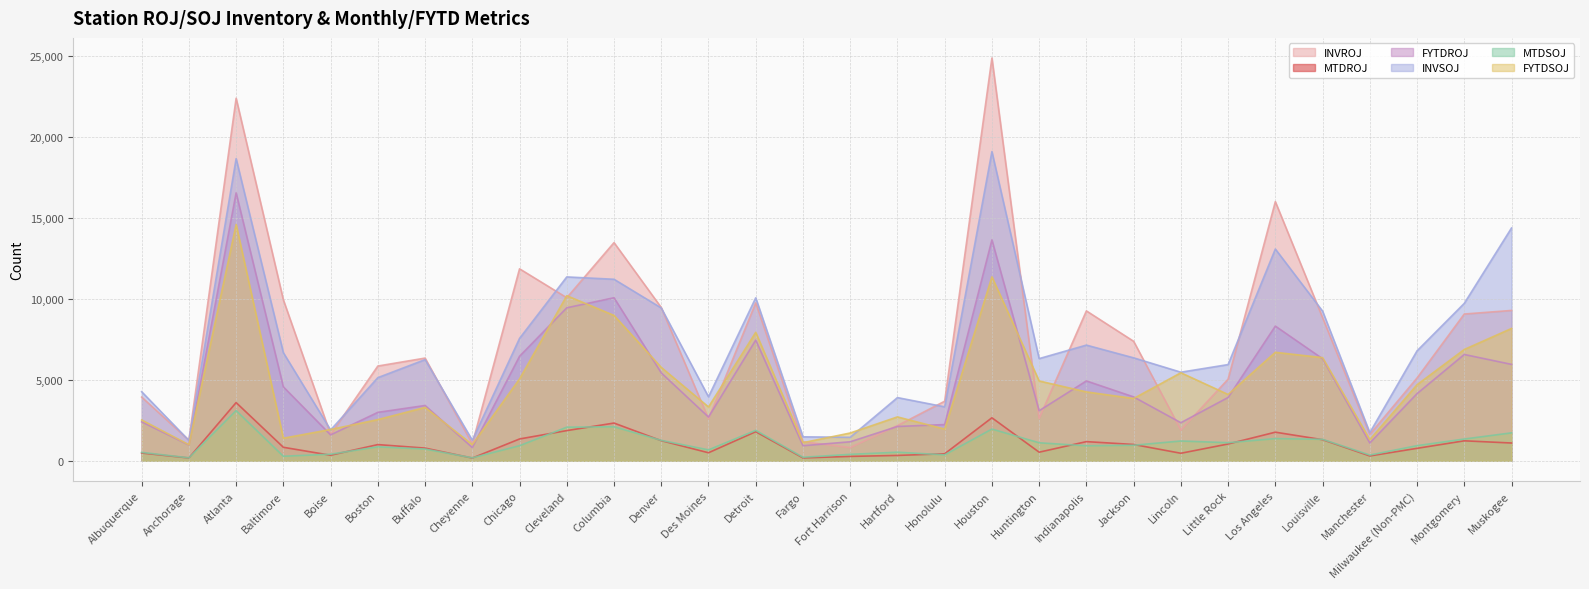

True or false: MTDSOJ and MTDROJ cross at least once.

True